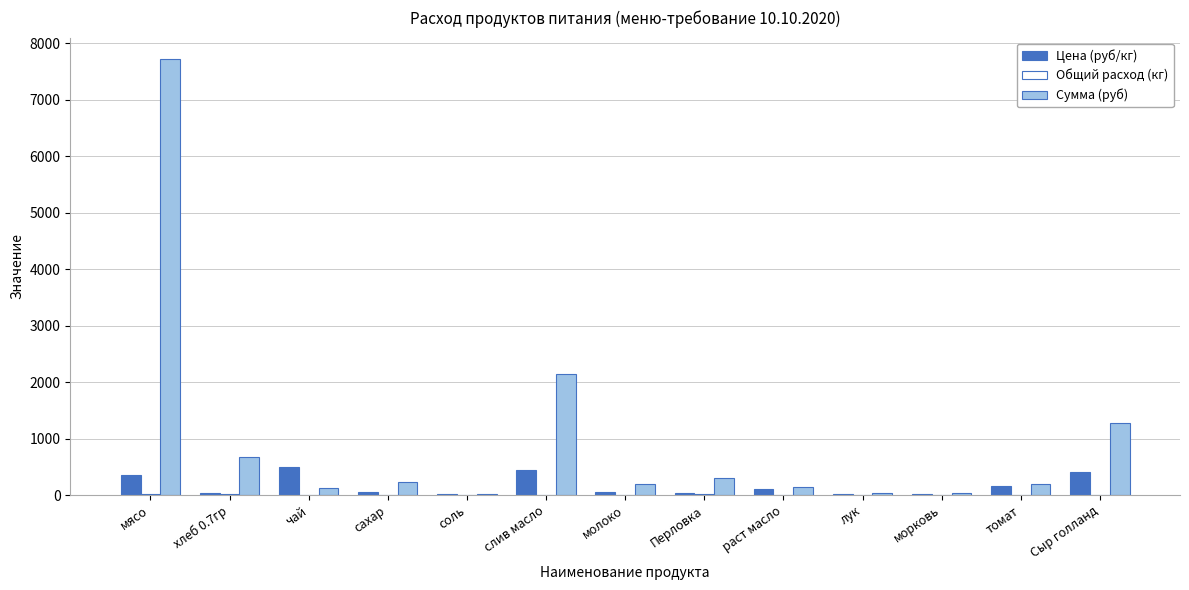

True or false: Сумма (руб) has a value of 1467.8 at слив масло.

False